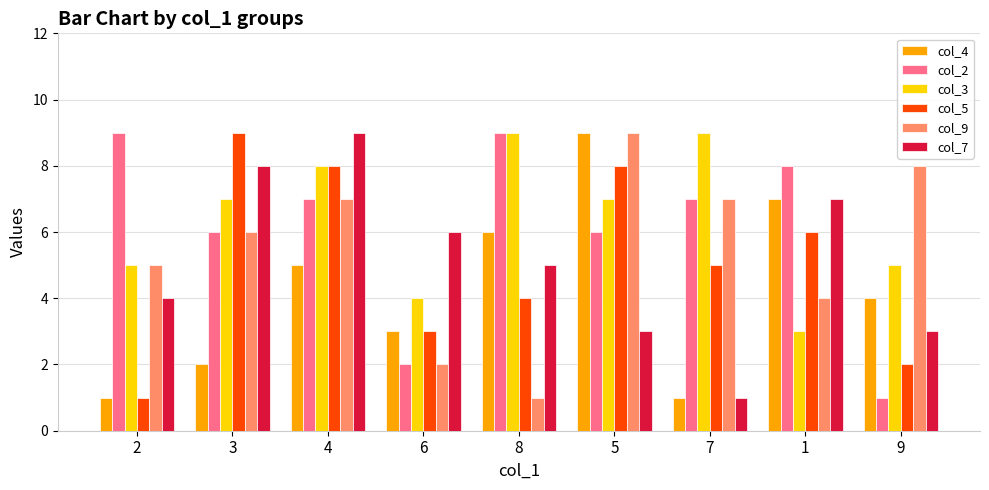

What is the difference between the second highest and minimum values in the col_2 series?

8